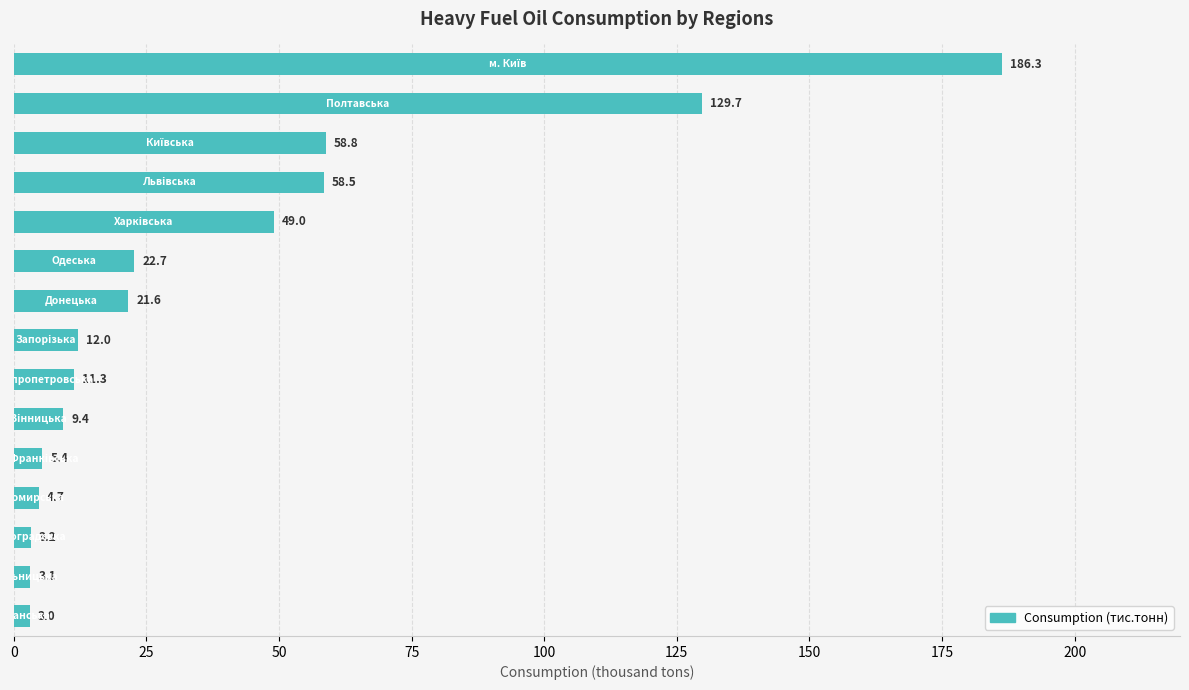

What is the sum of all values?

578.7